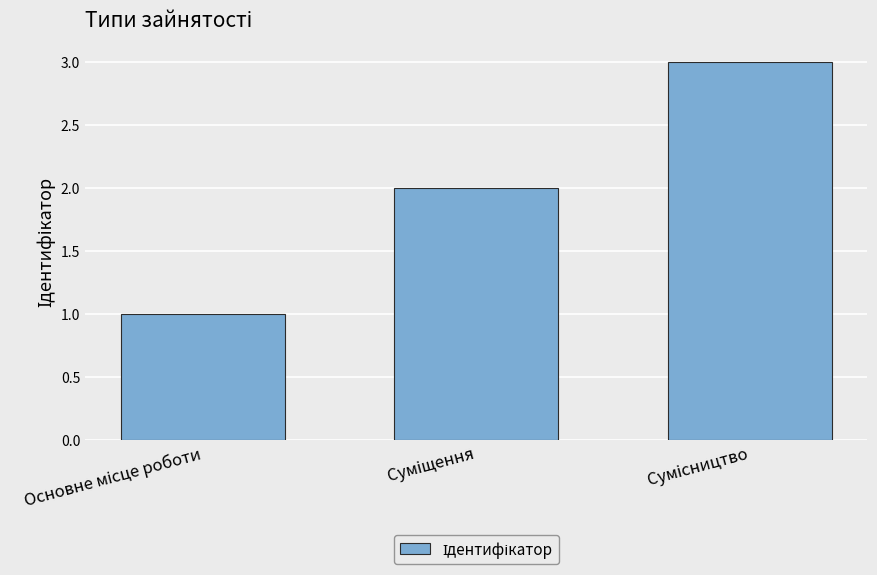

What is the average value?

2